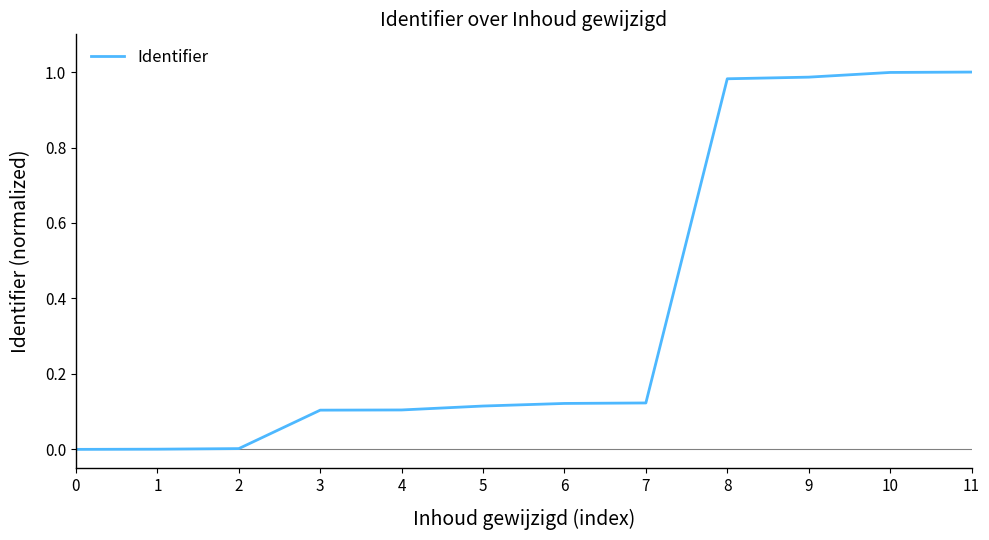

What is the change in value from 5 to 9?

+0.9